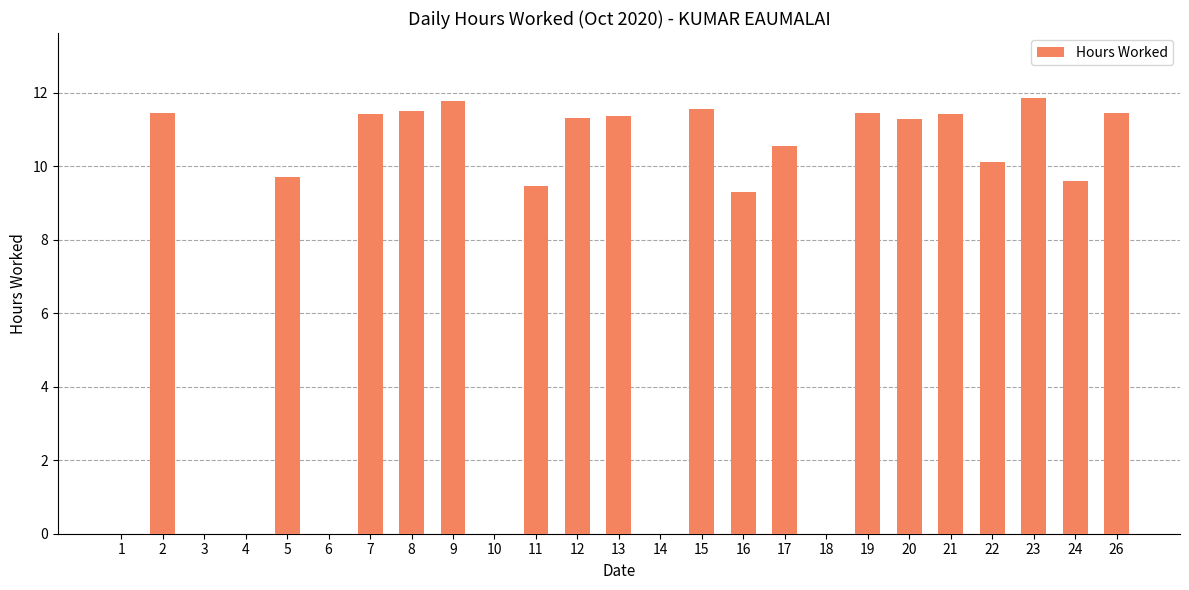

What is the change in value from 5 to 21?

+1.7